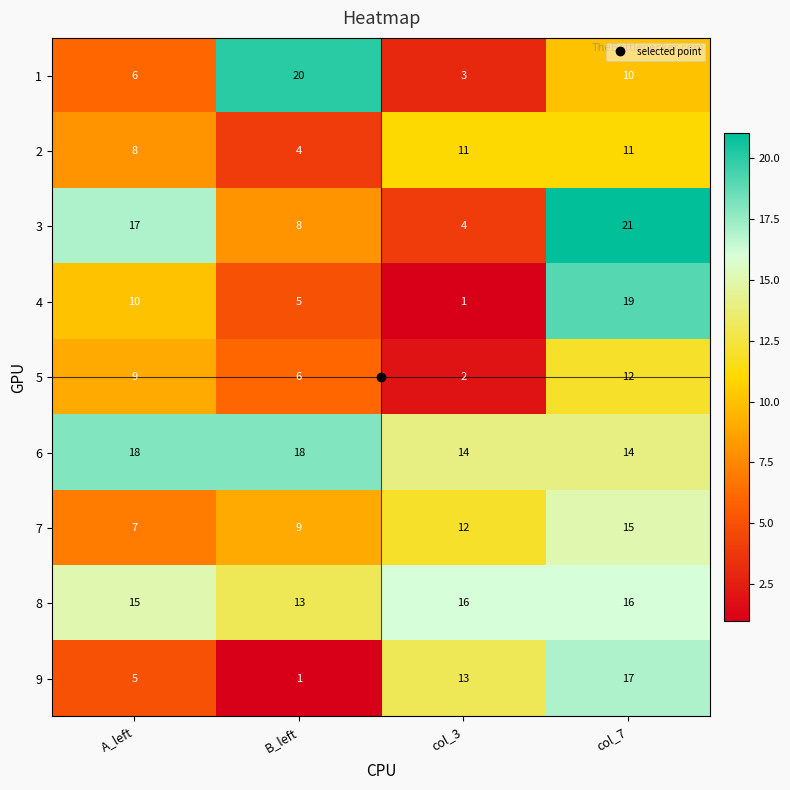

Rank the series at col_7 from highest to lowest value.

3, 4, 9, 8, 7, 6, 5, 2, 1